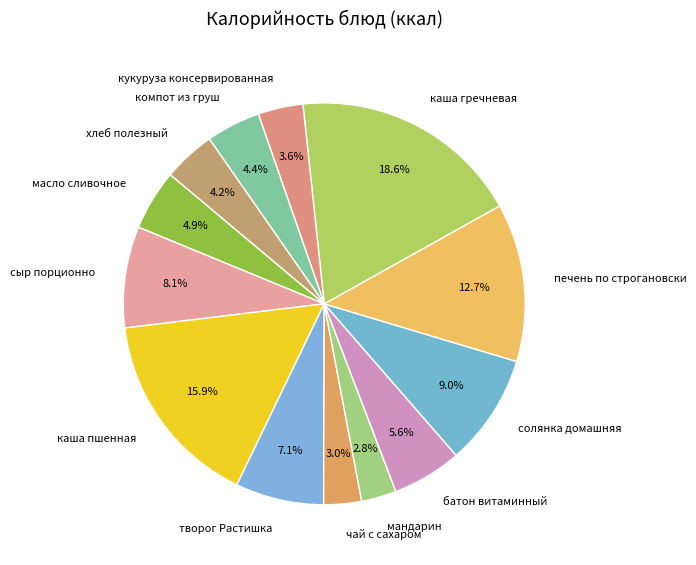

True or false: масло сливочное accounts for 11% of the total.

False